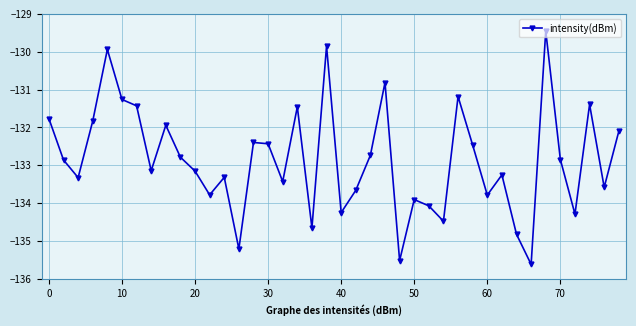

What is the smallest value displayed?

-135.6